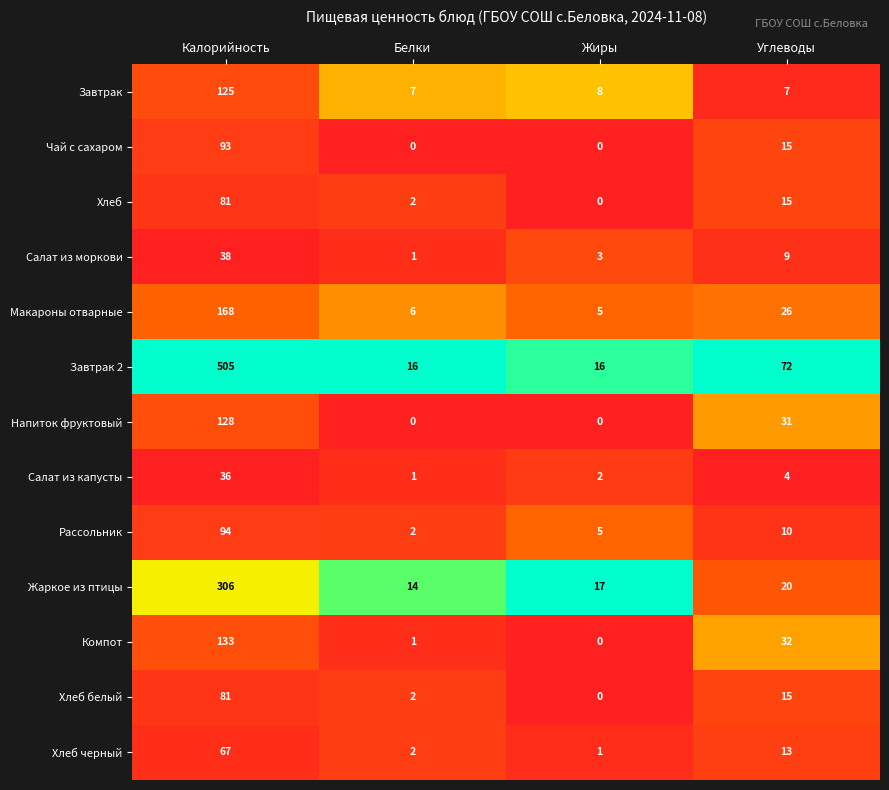

What is the difference between the highest and lowest values at Белки?

16